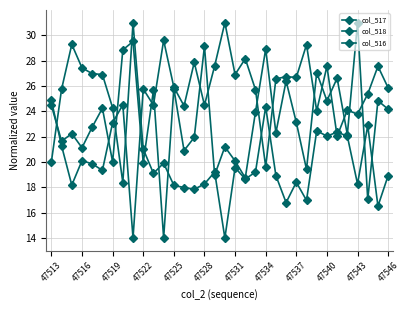

How many interior local valleys does the col_516 series have?

10